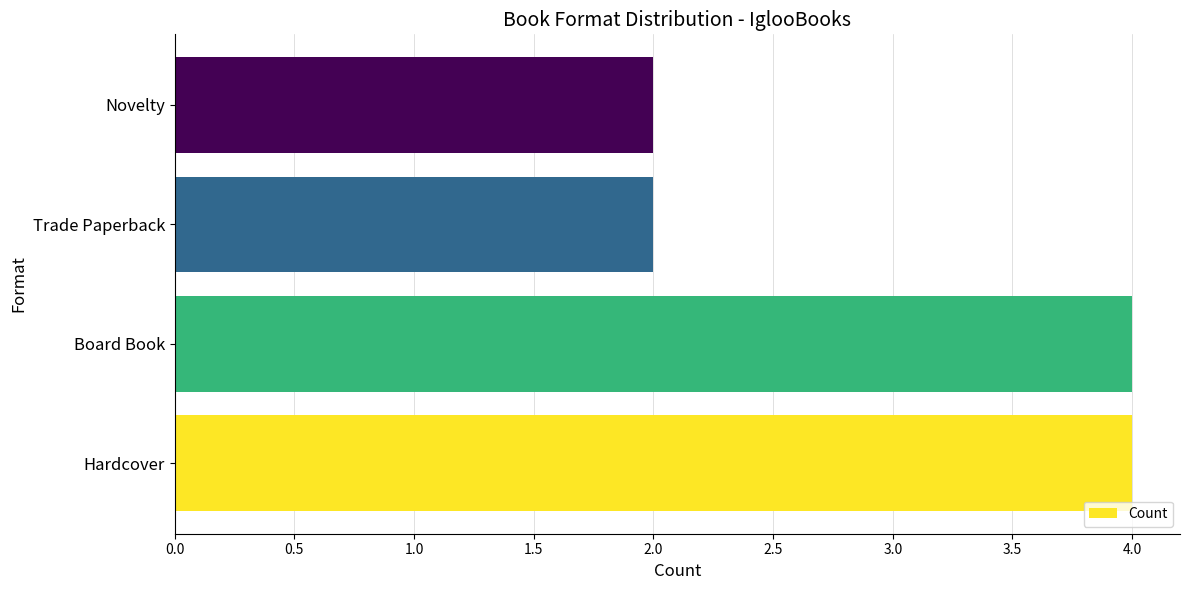

True or false: the data shows 6 at Hardcover.

False